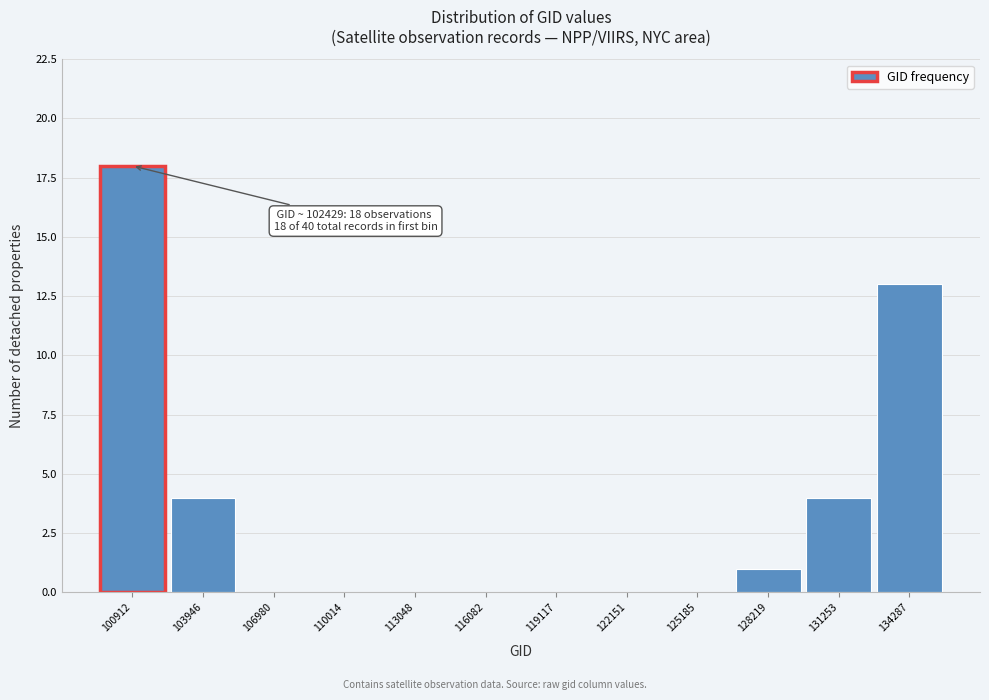

Reading left to right, what are all the values shown in this chart?

100912=18	103946=4	106980=0	110014=0	113048=0	116082=0	119117=0	122151=0	125185=0	128219=1	131253=4	134287=13